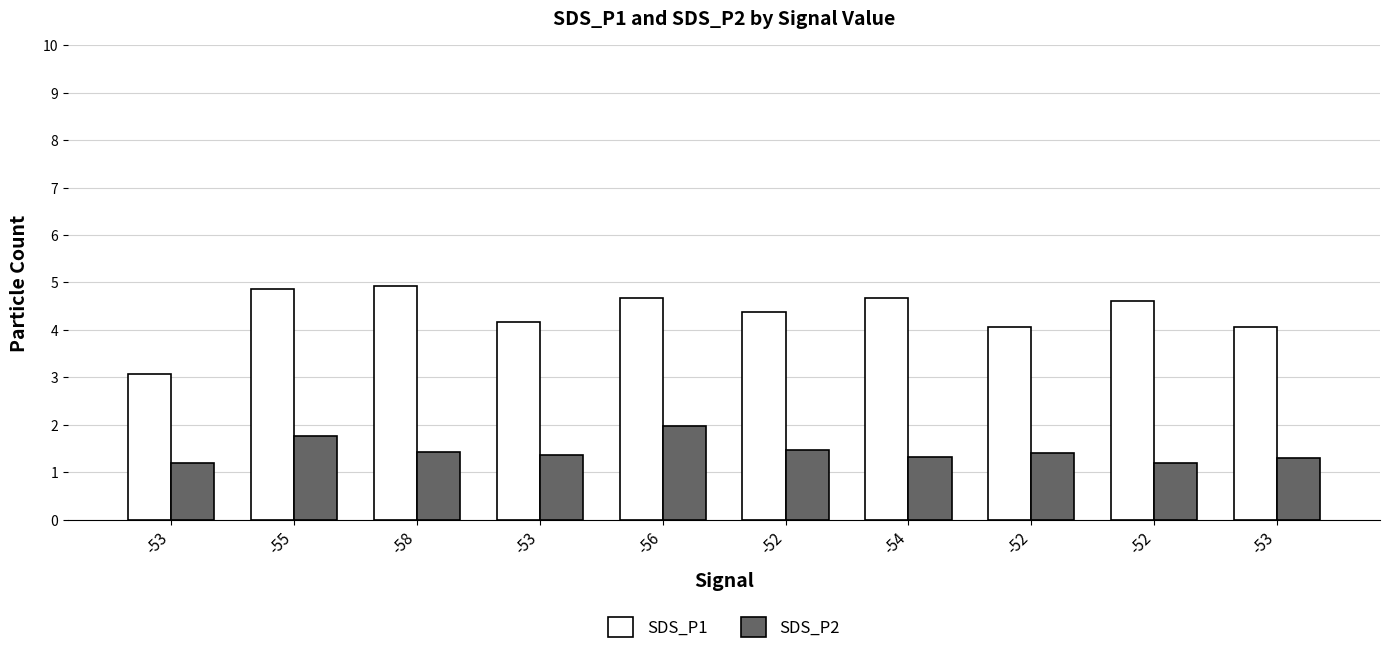

Are the bars horizontal?

No